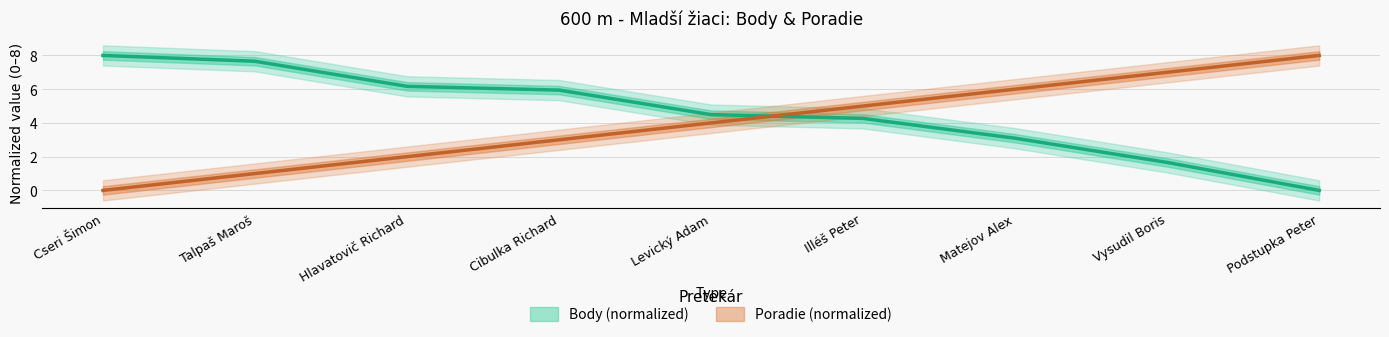

What position from the right is Vysudil Boris?

2